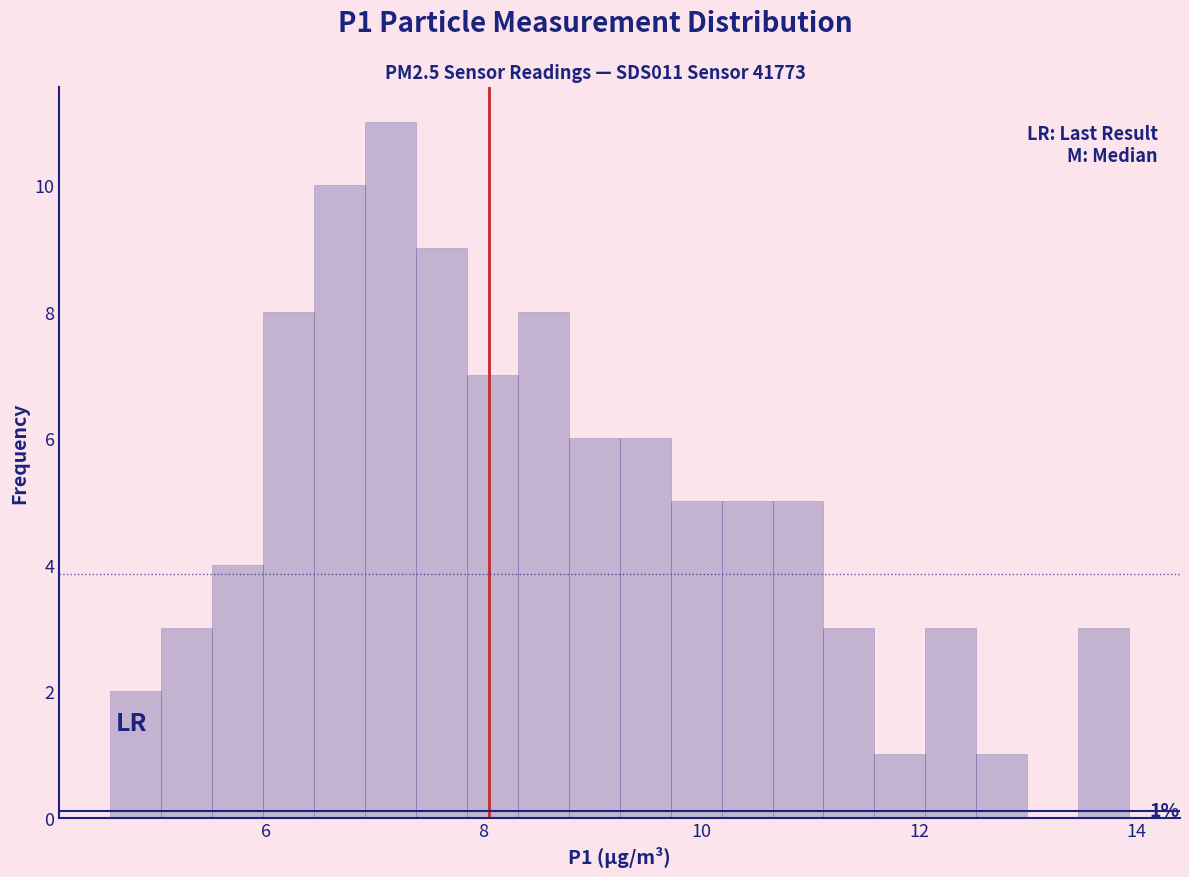

Read against the x-axis, roughly where is the centre of the tallest bar?

7.2